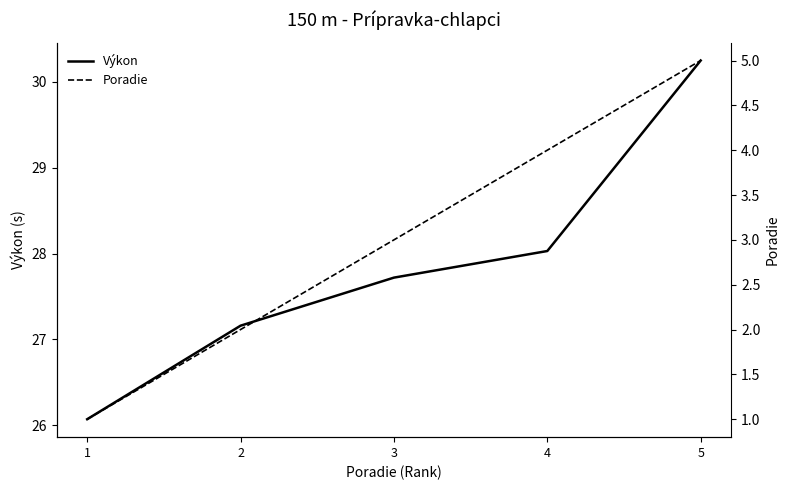

Reading left to right, list all the values displayed in this chart.

Výkon: 26.1	27.2	27.7	28.0	30.2
Poradie: 1.0	2.0	3.0	4.0	5.0